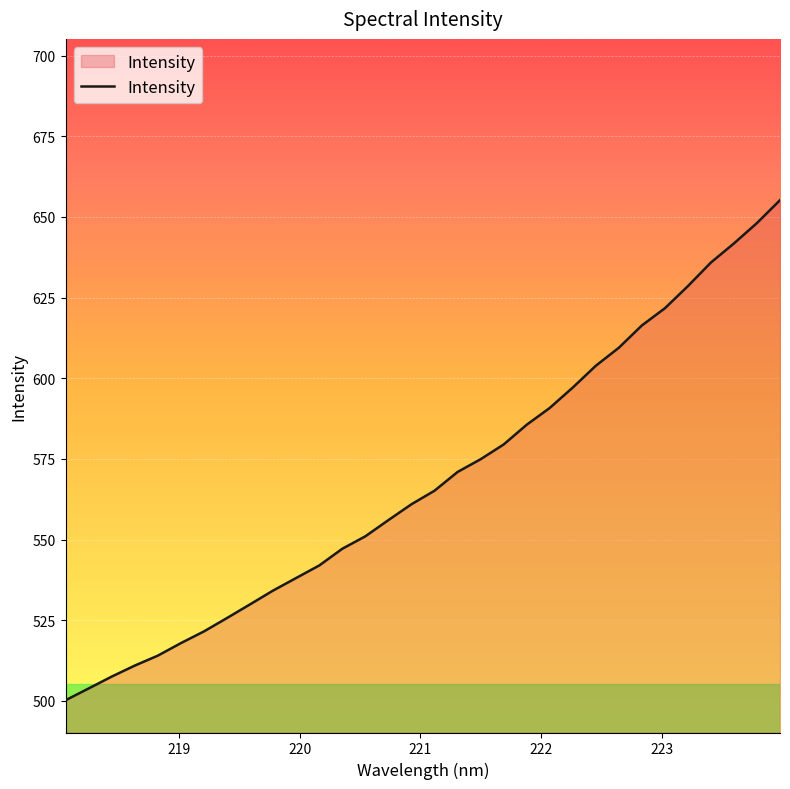

Does the chart display data point markers on the line(s)?

No